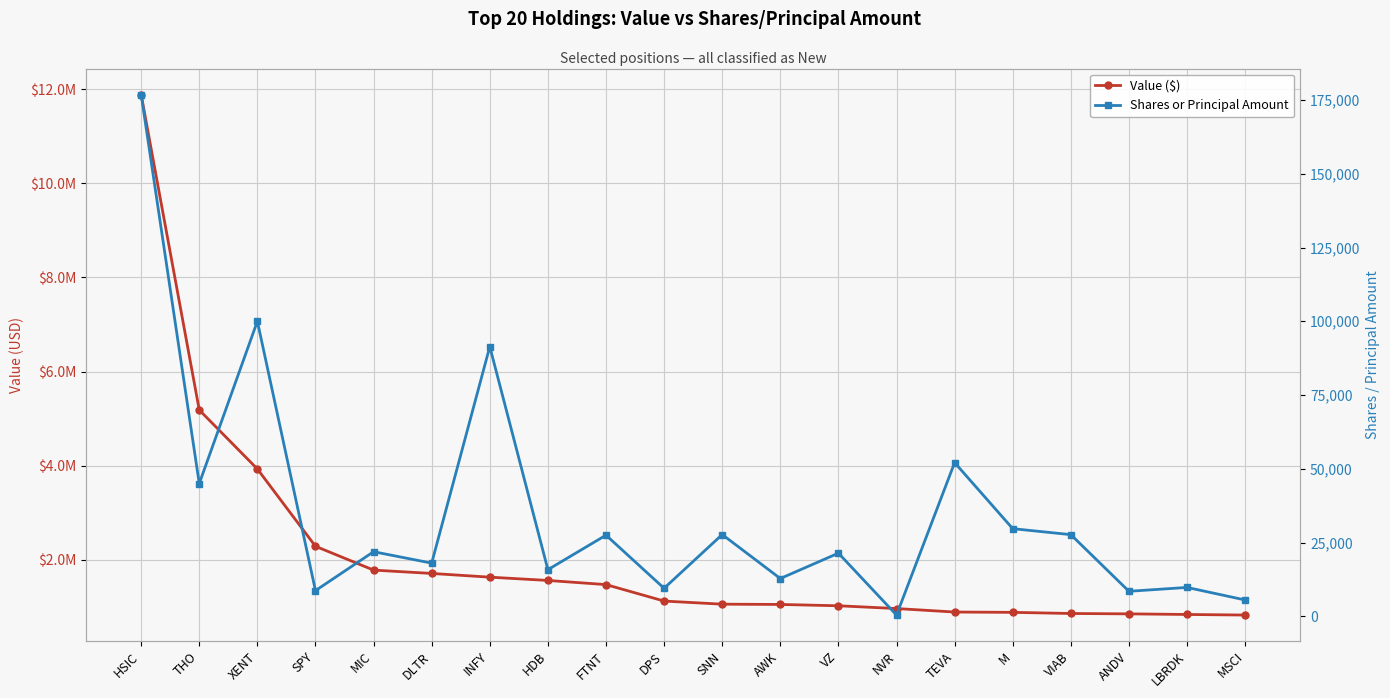

Is the value of Value ($) at MIC greater than the value of Shares or Principal Amount at MSCI?

Yes